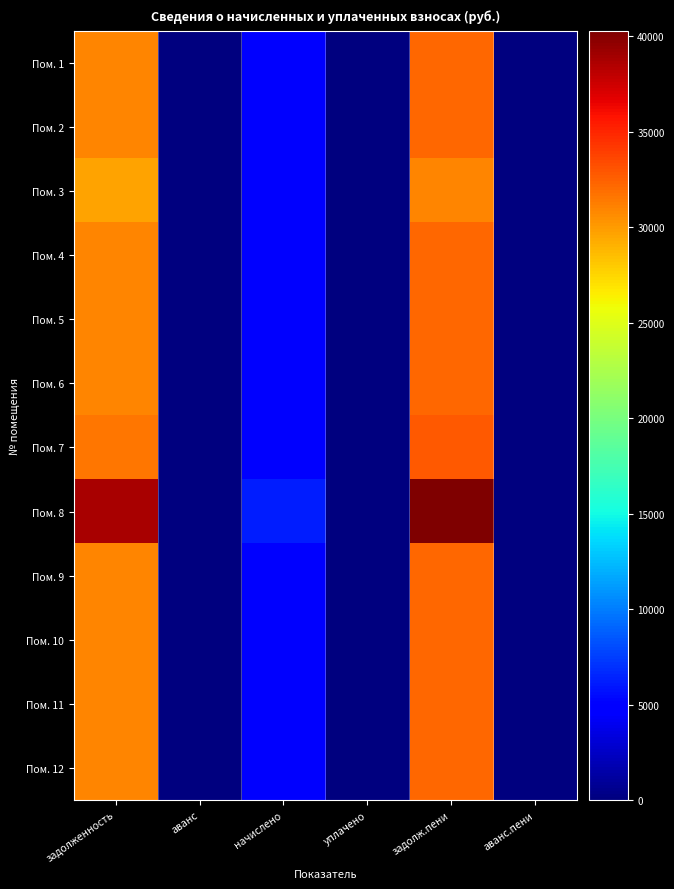

How many distinct data groups are displayed?

12